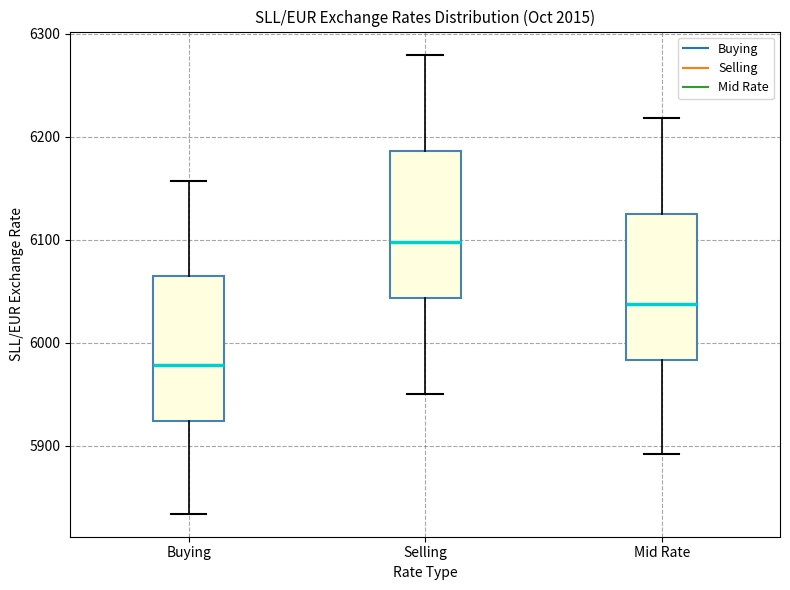

Which box's median line is the highest?

Selling